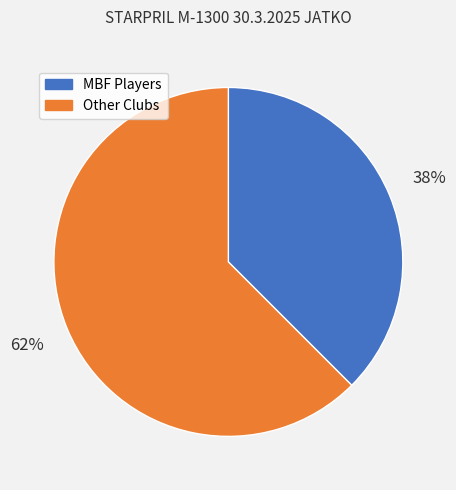

Does any single category account for the majority?

Yes